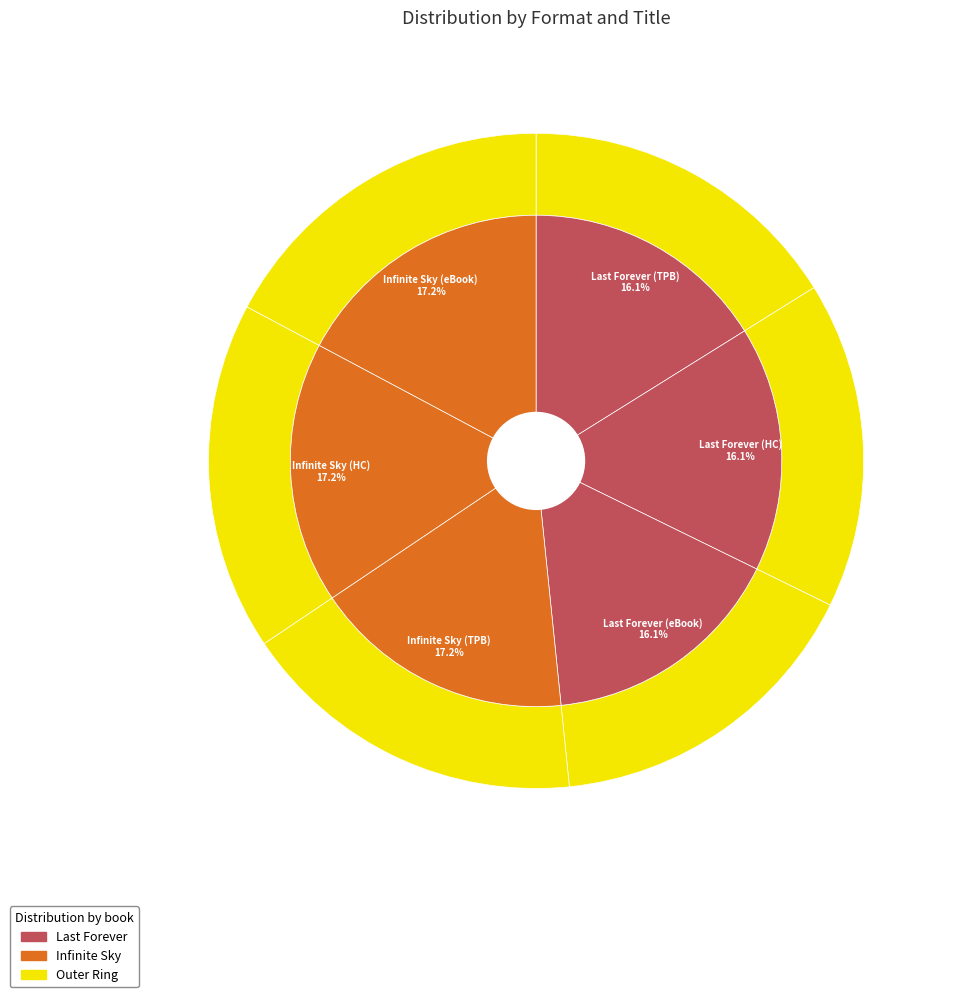

Does any single category account for the majority?

No